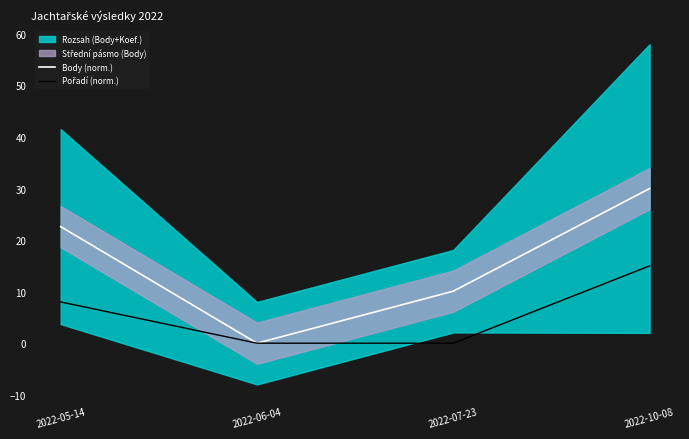

True or false: Pořadí (norm.) and Body (norm.) cross at least once.

False